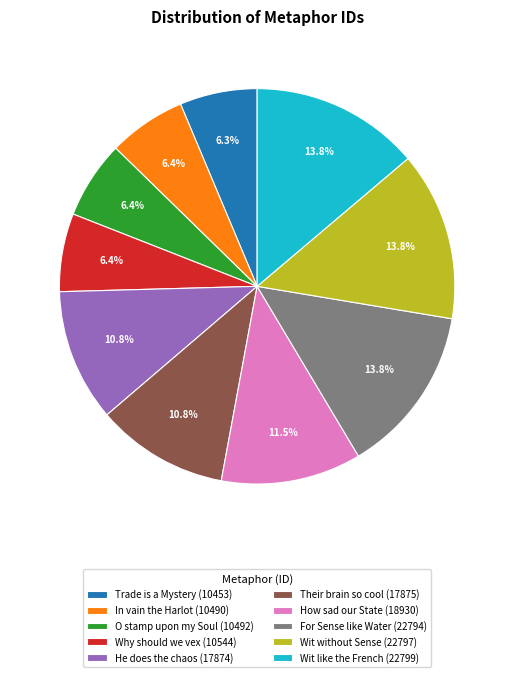

Approximately how many times larger is the value at He does the chaos (17874) compared to For Sense like Water (22794)?

0.8